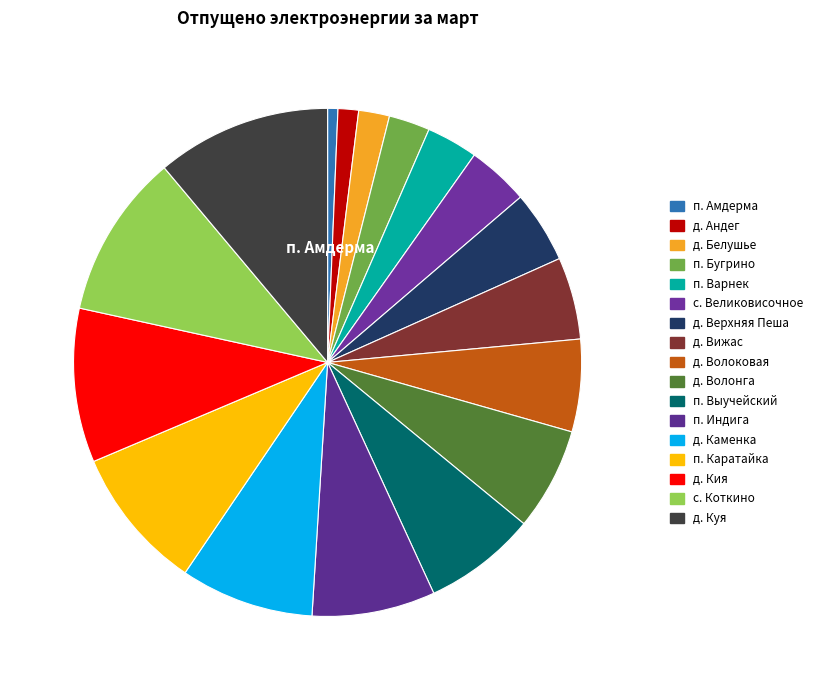

What percentage is the д. Кия slice, to the nearest percent?

10%